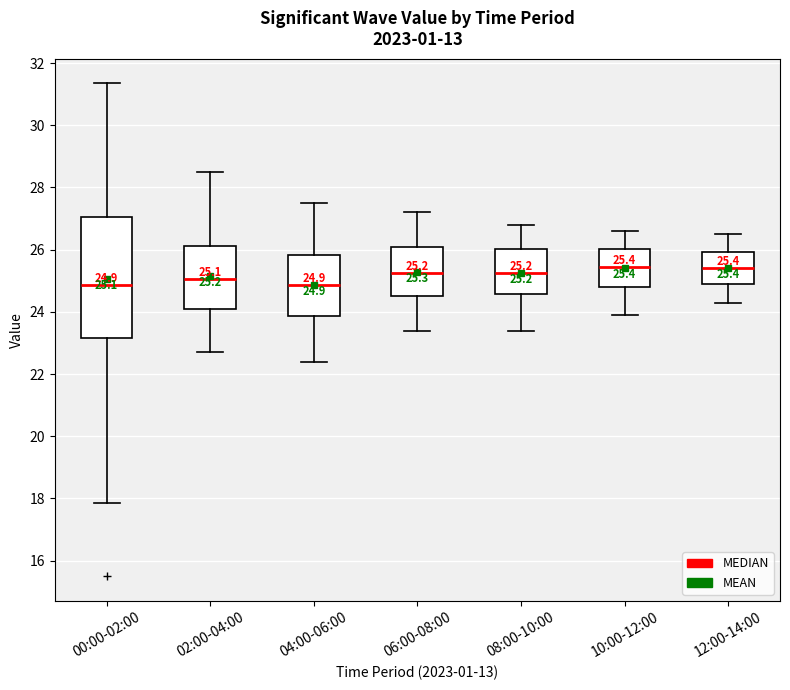

Which box is the tallest, from its lower edge to its upper edge?

00:00-02:00